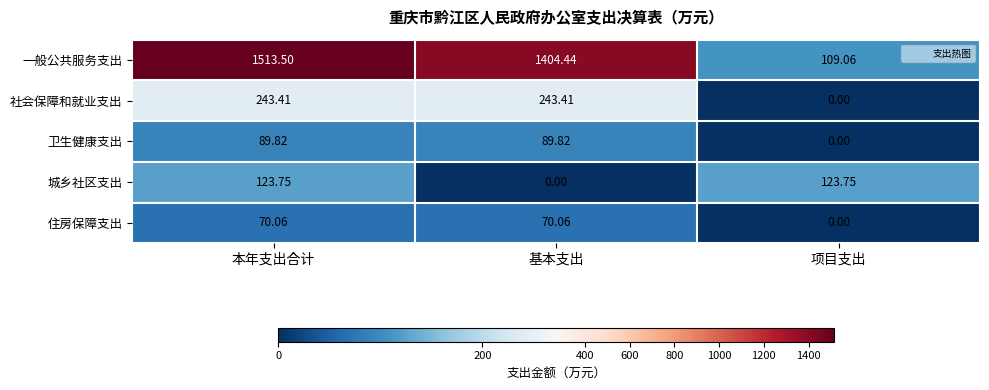

Which series has the widest spread of values?

一般公共服务支出